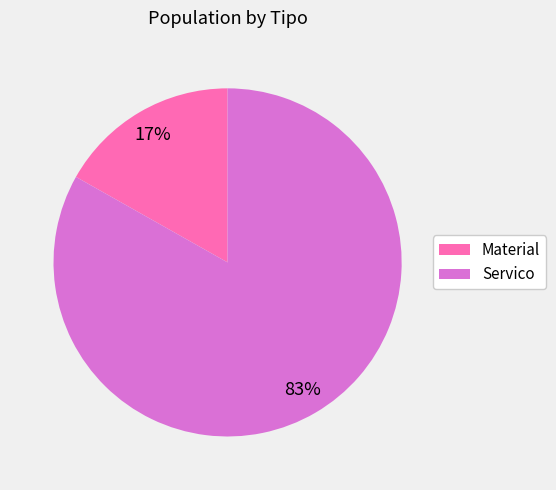

Combined, do Material and Servico account for over 50%?

Yes